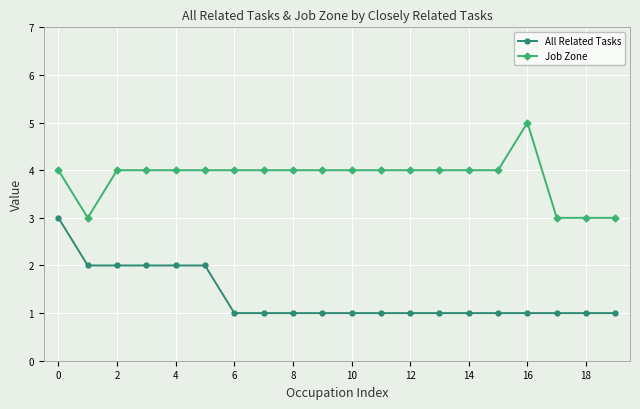

True or false: Job Zone and All Related Tasks intersect in this chart.

False